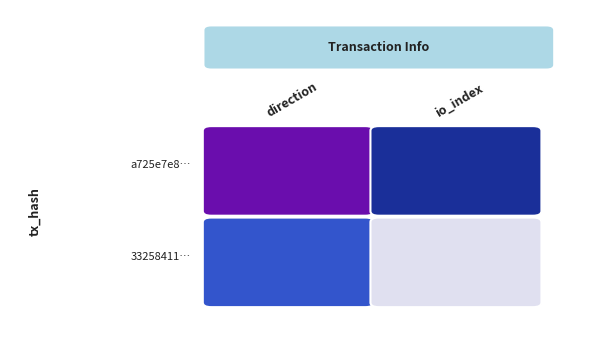

Reading left to right, list all the values displayed in this chart.

a725e7e85bd637fb008714221cf6936e8c4c478: 0=-1	1=3
33258411922622f525e425494f99358c3227838: 0=1	1=0